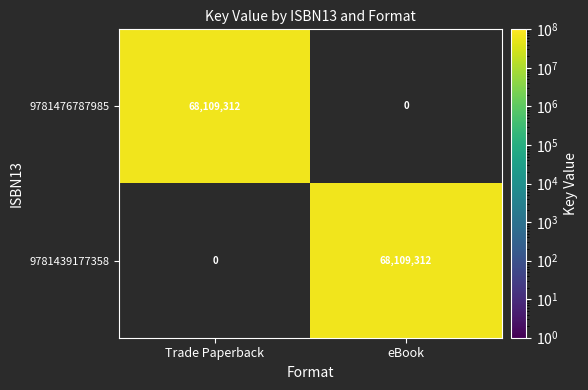

What value does the 9781439177358 series have at eBook, to the nearest 10?

68109310